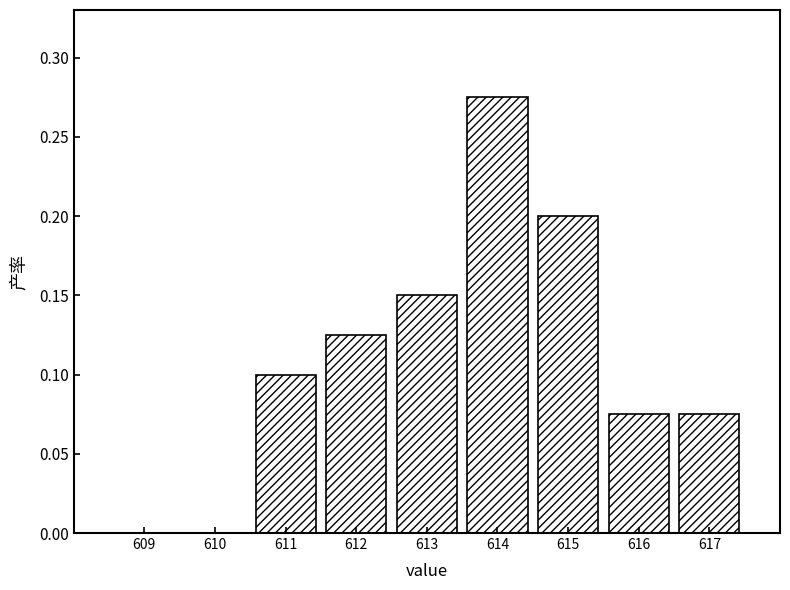

What is the change in value from 610 to 612?

+0.1